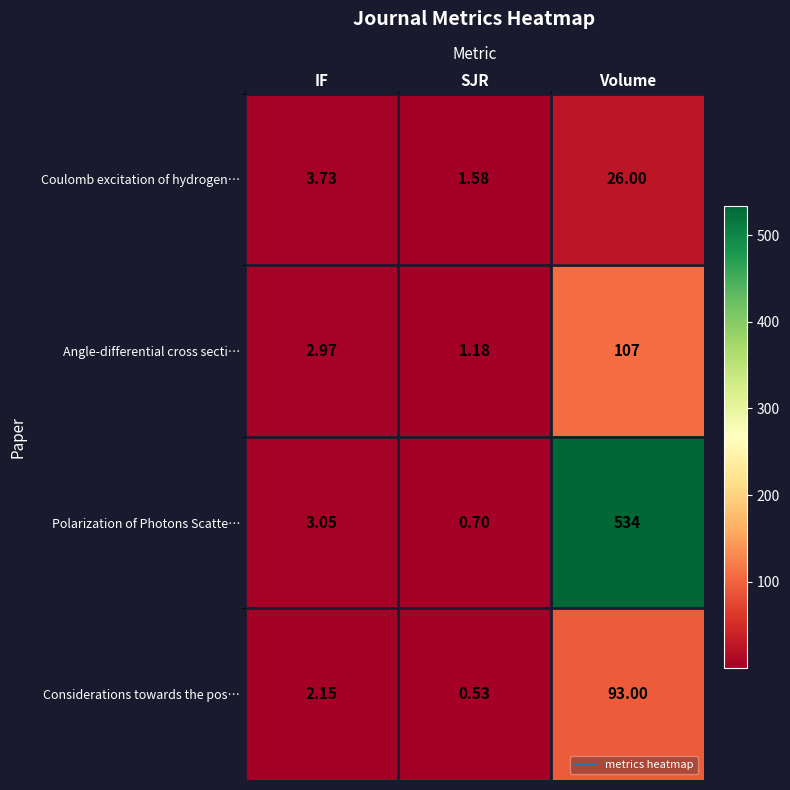

At how many categories does at least one series exceed 319?

1